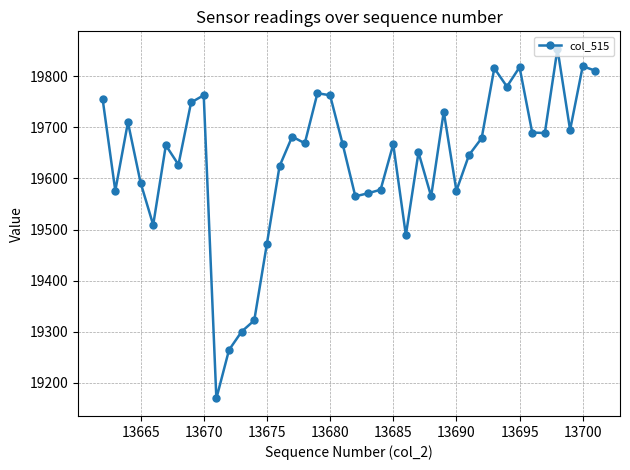

What is the difference between the maximum and minimum values?

685